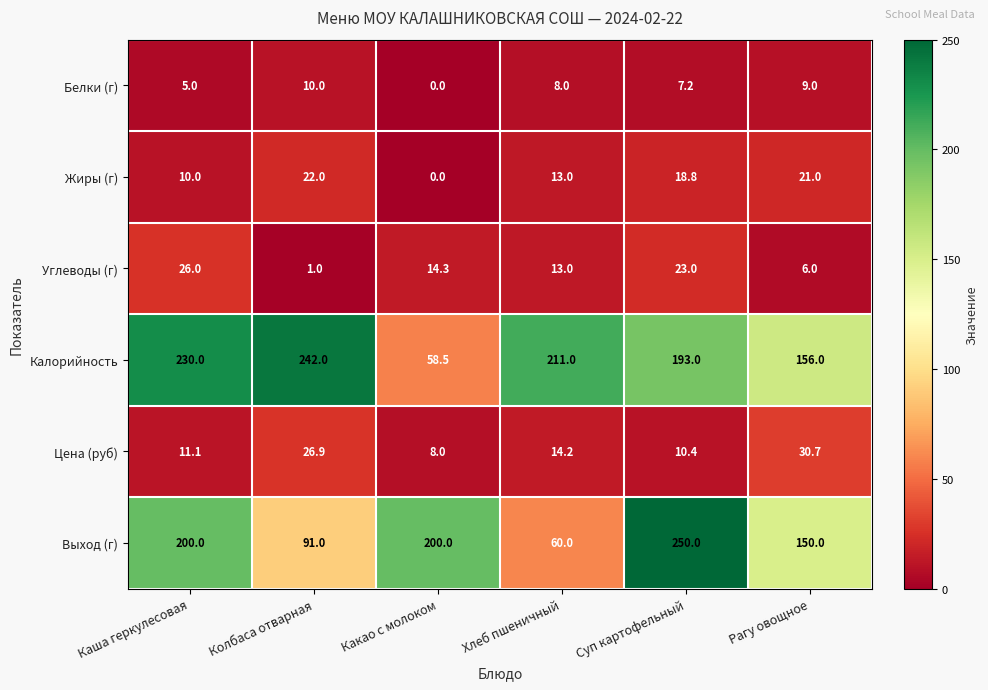

What is the difference between the maximum and second lowest values in the Выход (г) series?

159.0